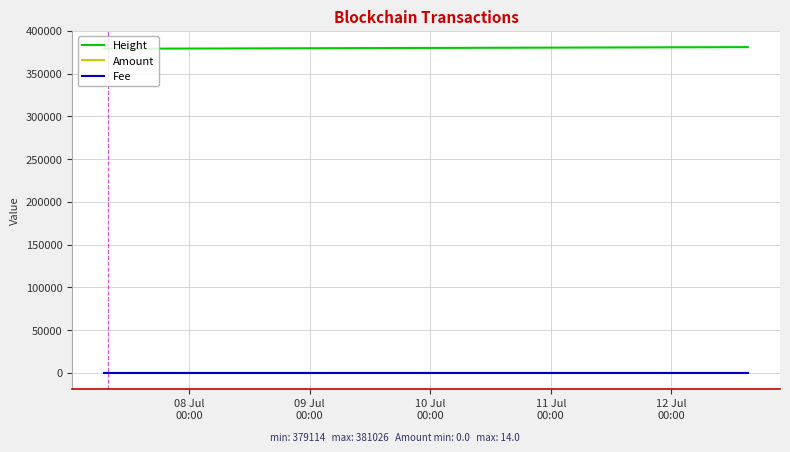

What is the minimum value for Height?

379114